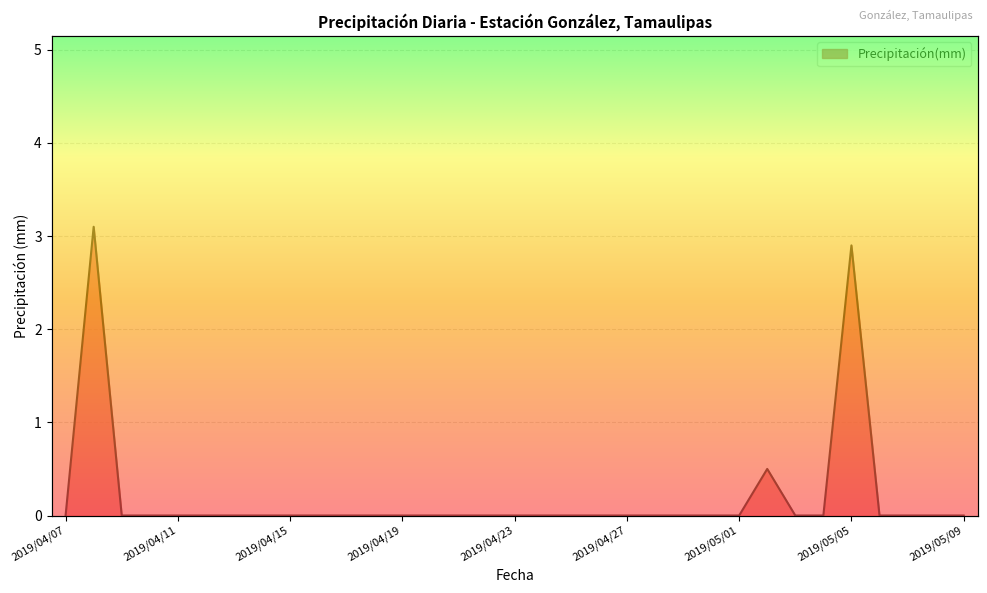

What is the label of the 26th point from the right?

2019/04/14